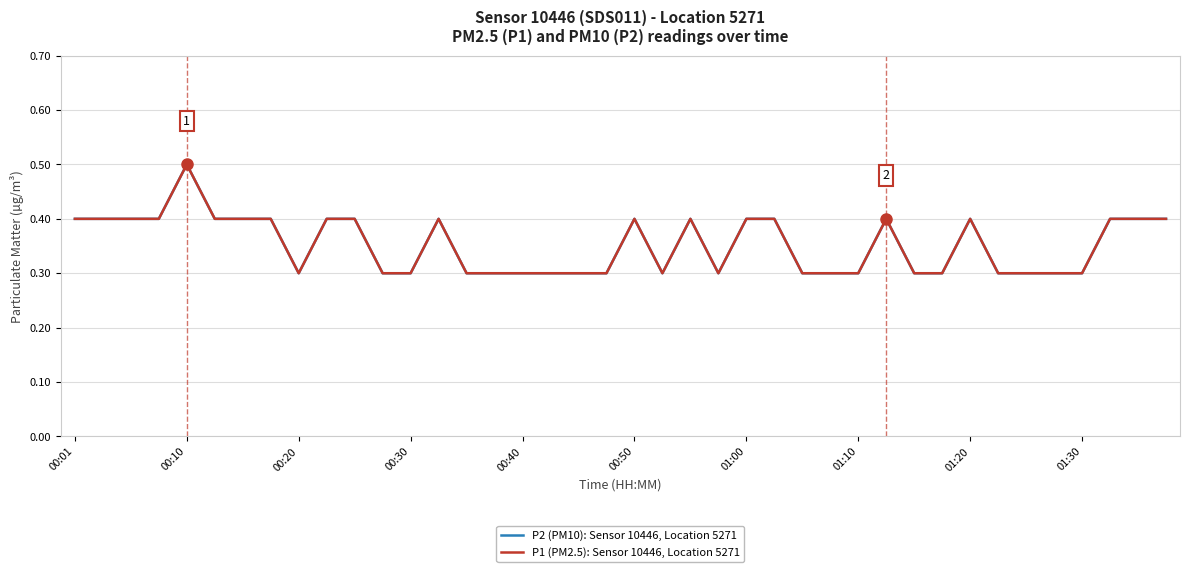

Does the chart have visible grid lines?

Yes